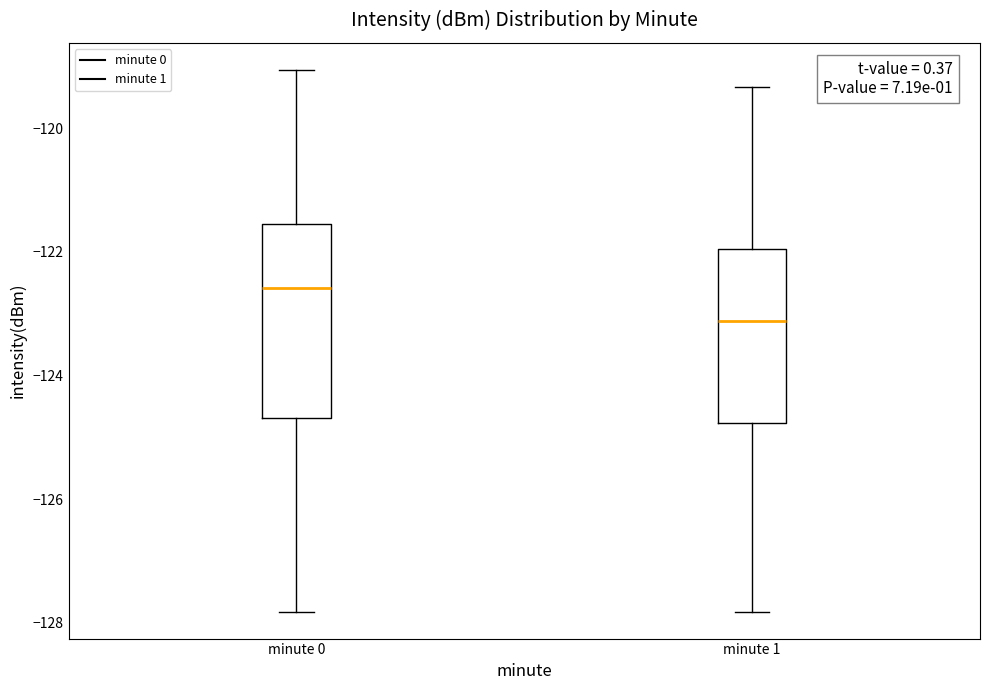

Reading left to right, read every box against the y-axis: the position of its median line, the range the box covers, and the ends of its whiskers. The values are not printed on the chart, so give them approximately, as read against the axis.

minute 0: median -122.6, box -124.6 to -121.6, whiskers -127.8 to -119.0
minute 1: median -123.2, box -124.8 to -122.0, whiskers -127.8 to -119.4